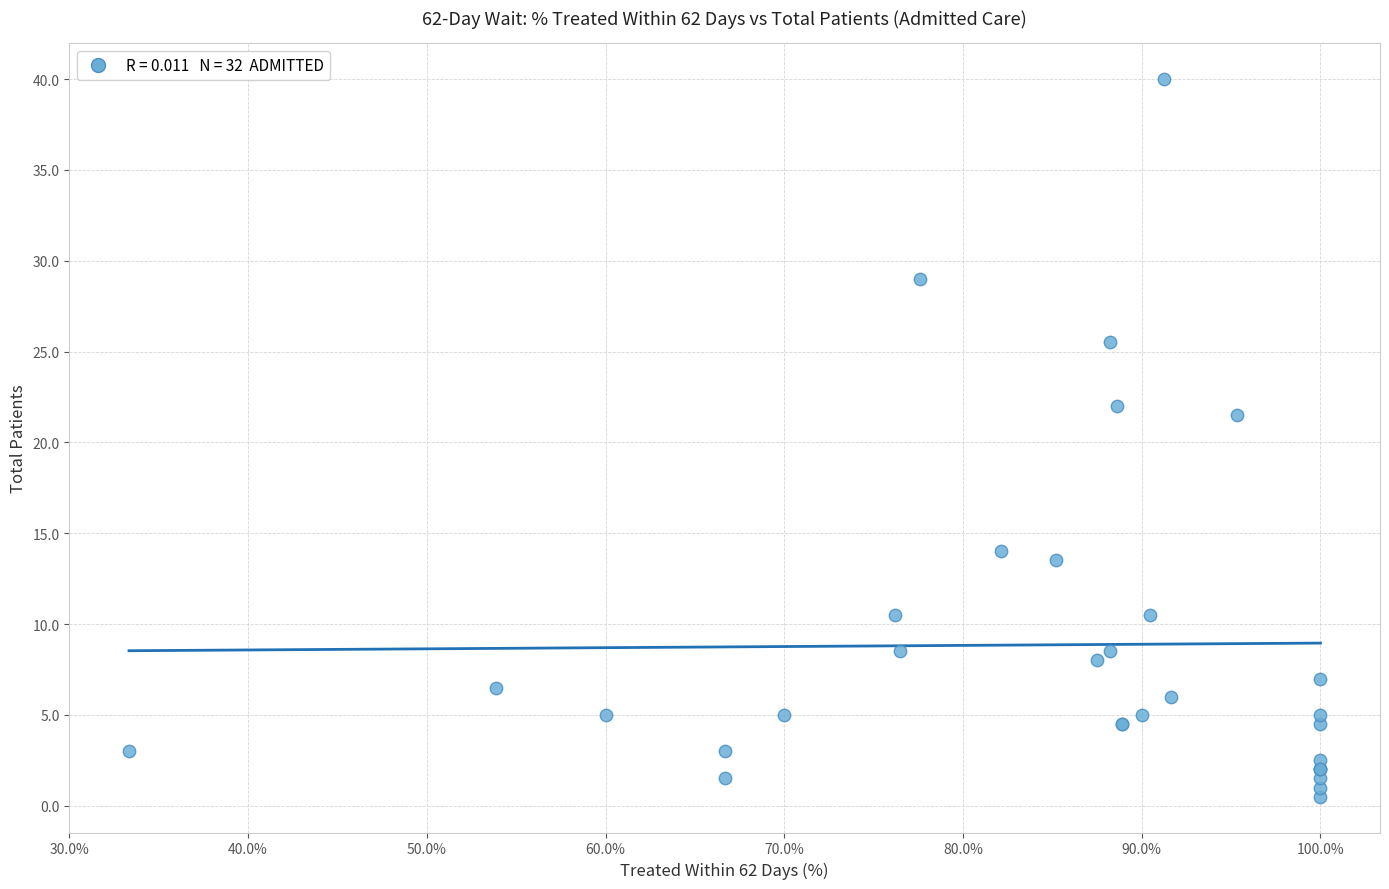

What Y value in the scatter plot is closest to 20?

21.5